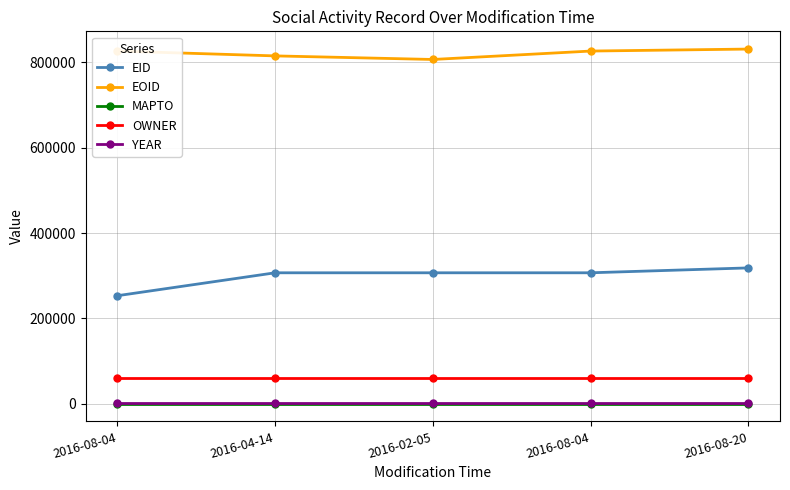

True or false: MAPTO and YEAR cross at least once.

False